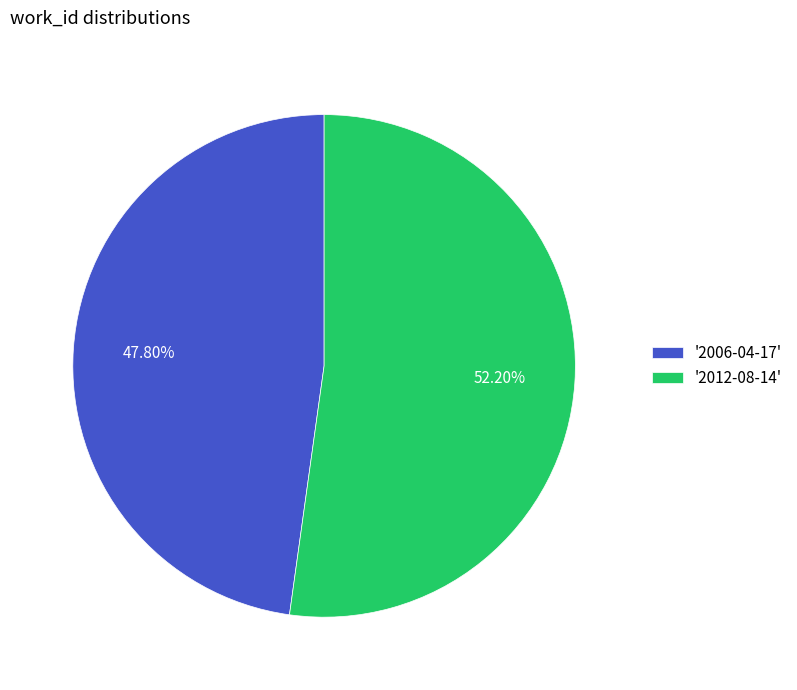

What is the majority slice?

'2012-08-14'